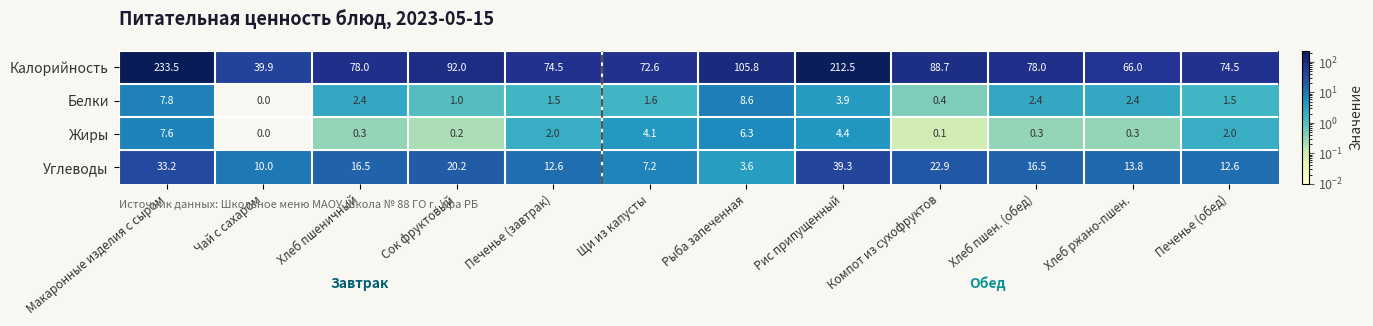

What is the spread (max minus min) of values at Печенье (обед)?

73.0